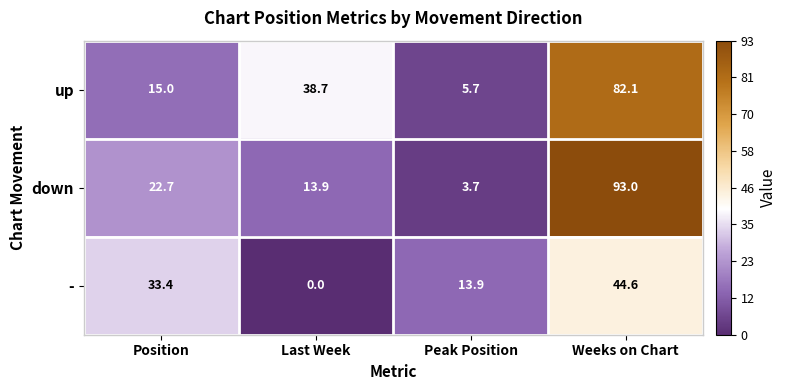

Reading right to left, extract all data points from this chart.

up: 82.1	5.7	38.7	15.0
down: 93.0	3.7	13.9	22.7
-: 44.6	13.9	0.0	33.4